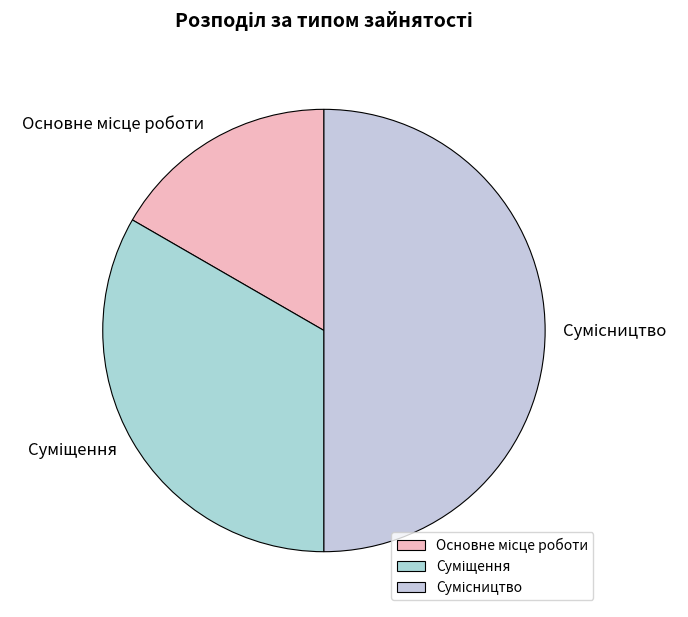

Count the number of slices in the pie.

3